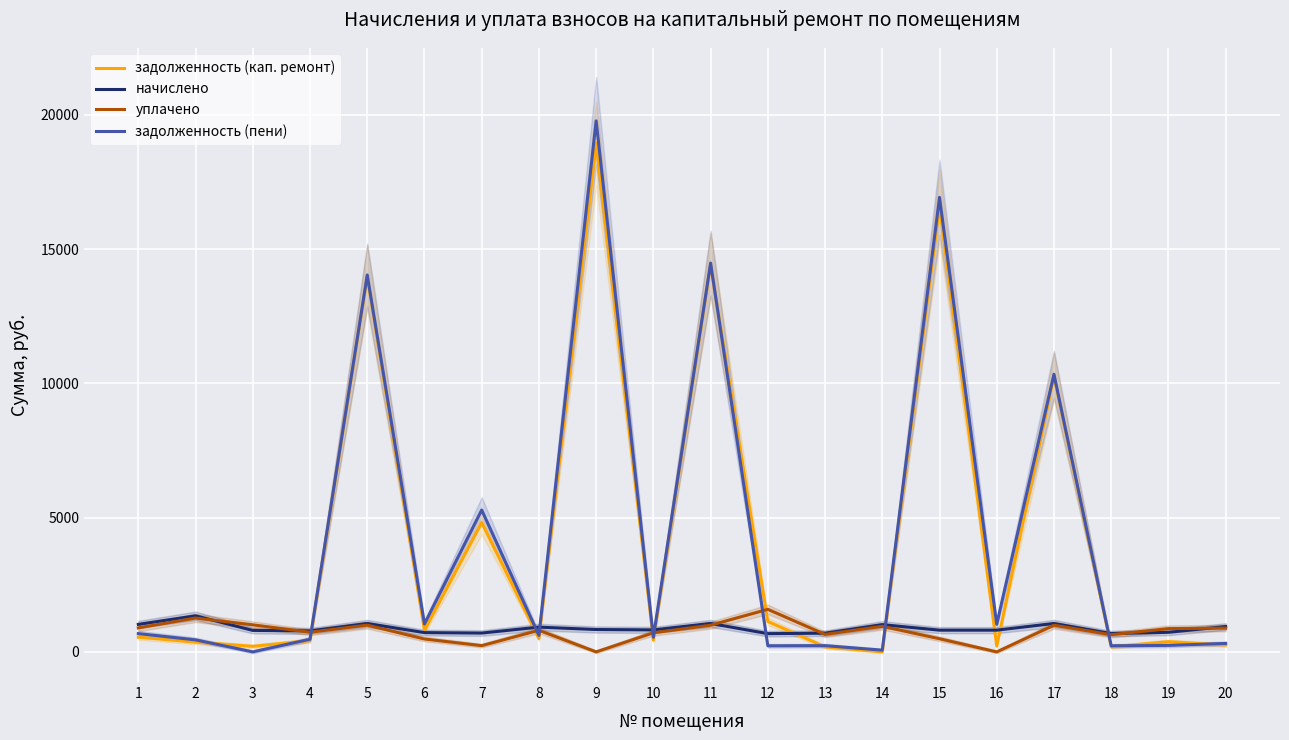

Where is the first local maximum for задолженность (пени)?

5